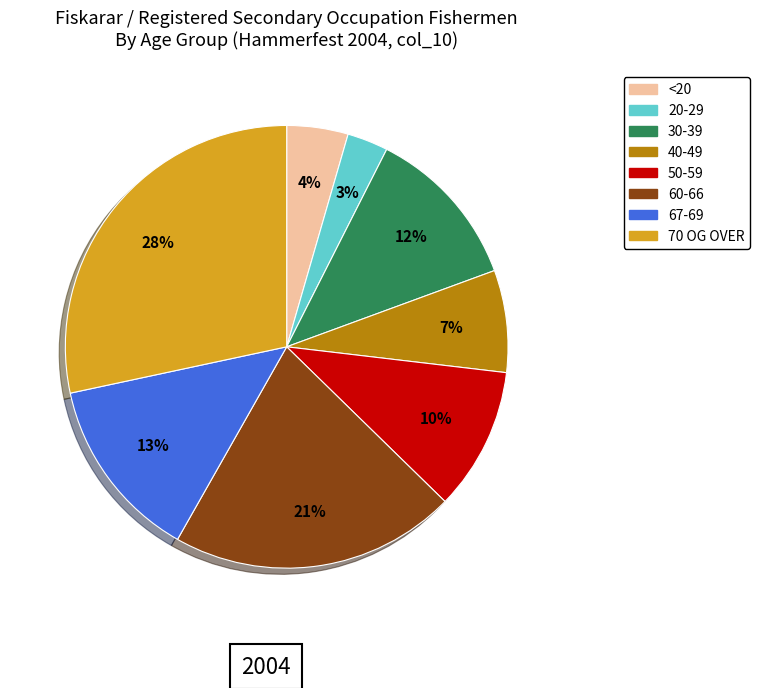

Count the number of slices in the pie.

8